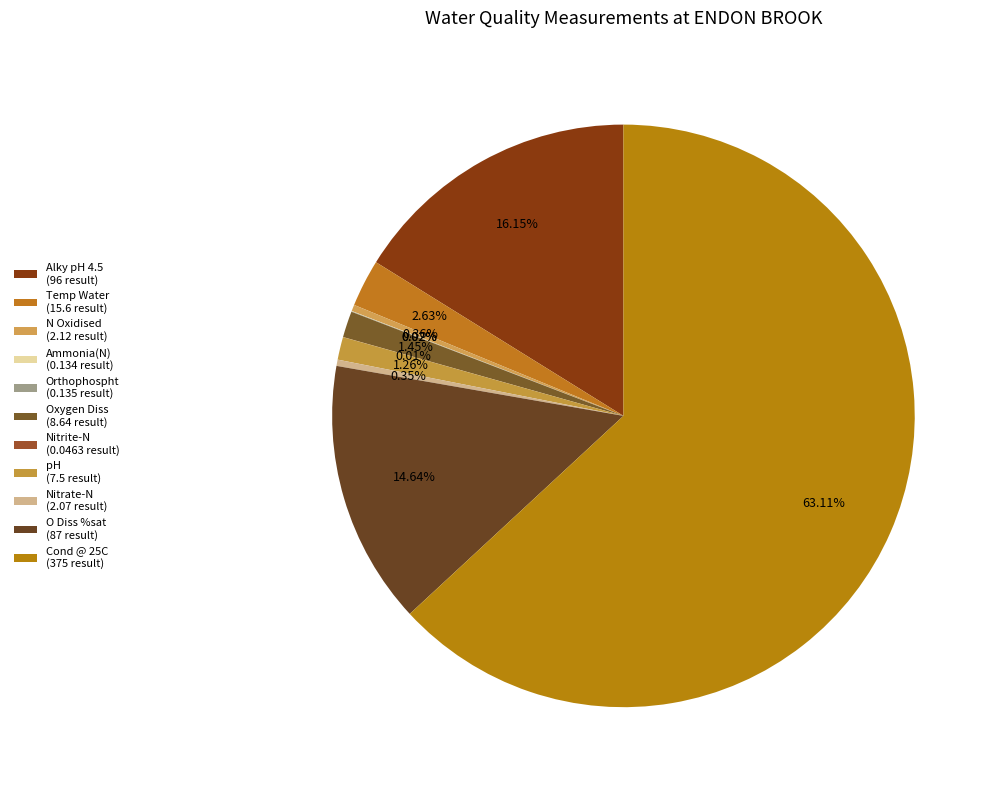

To the nearest percent, what is the difference between the largest and smallest slice percentages?

63%